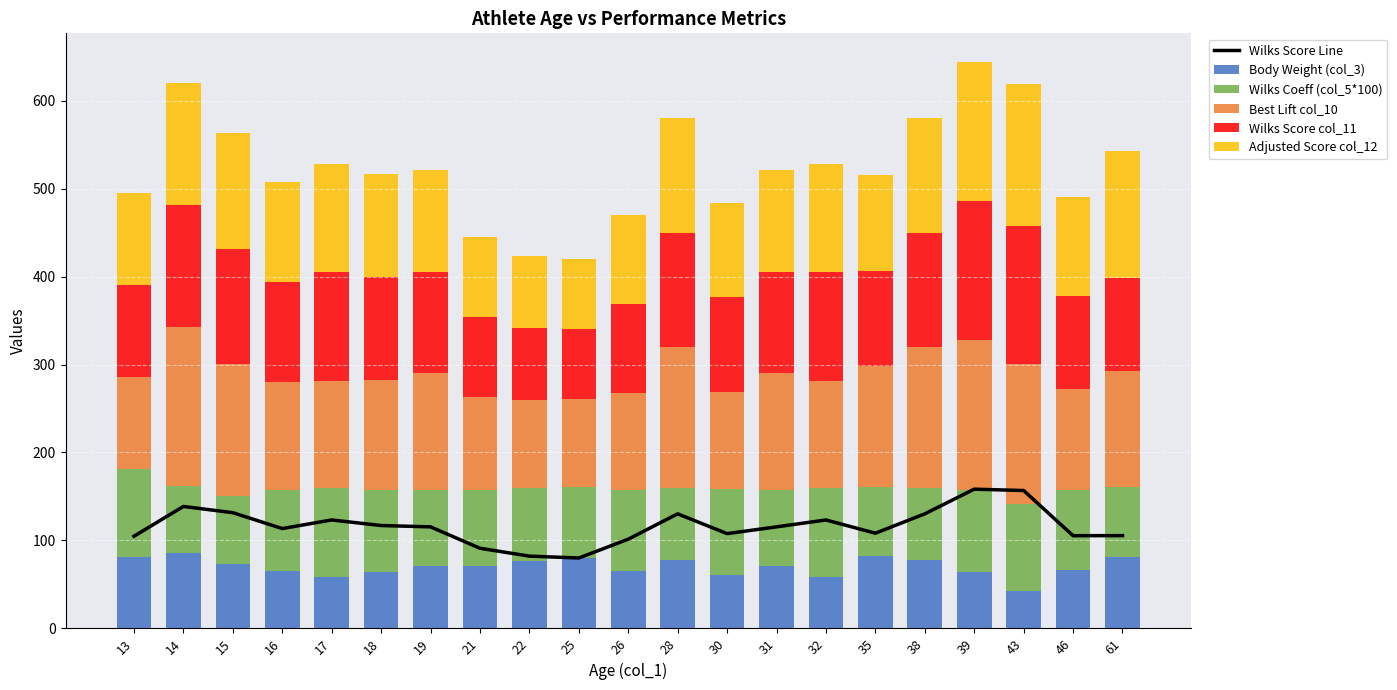

What are all the series names shown in the legend?

Wilks Score Line, Body Weight (col_3), Wilks Coeff (col_5*100), Best Lift col_10, Wilks Score col_11, Adjusted Score col_12